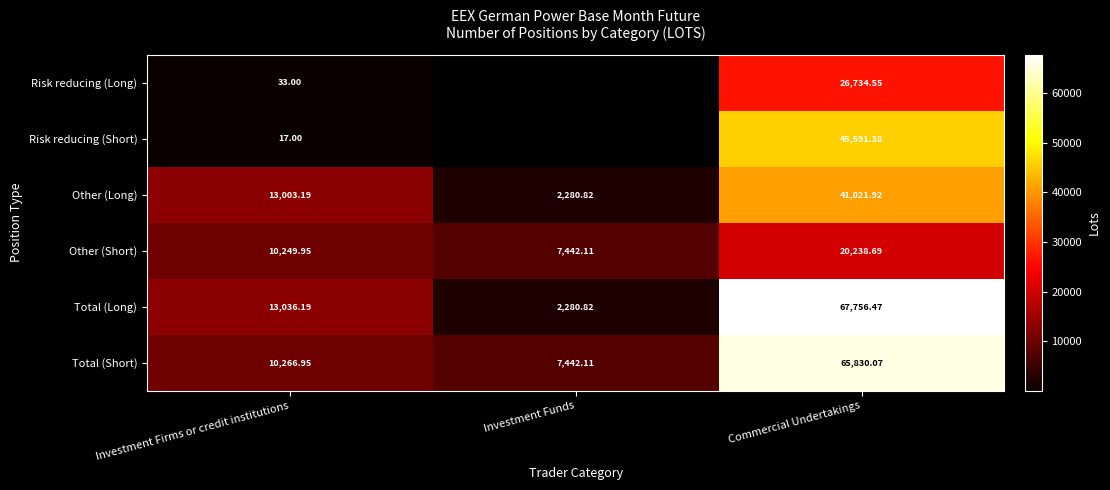

Which series changed the most between Investment Firms or credit institutions and Commercial Undertakings?

Total (Short)